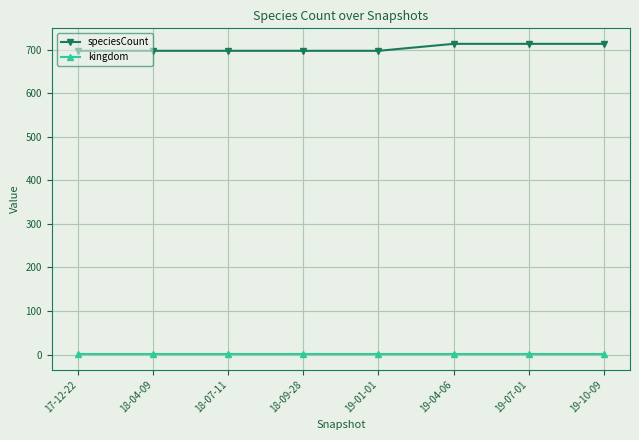

True or false: kingdom and speciesCount cross at least once.

False